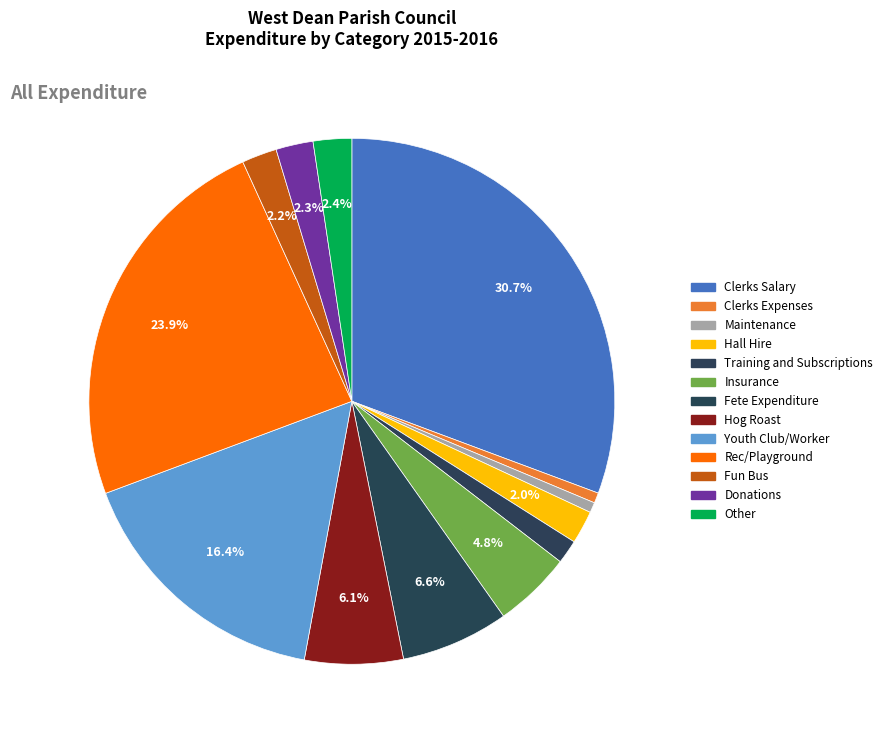

Combined, do Clerks Expenses and Donations account for over 50%?

No